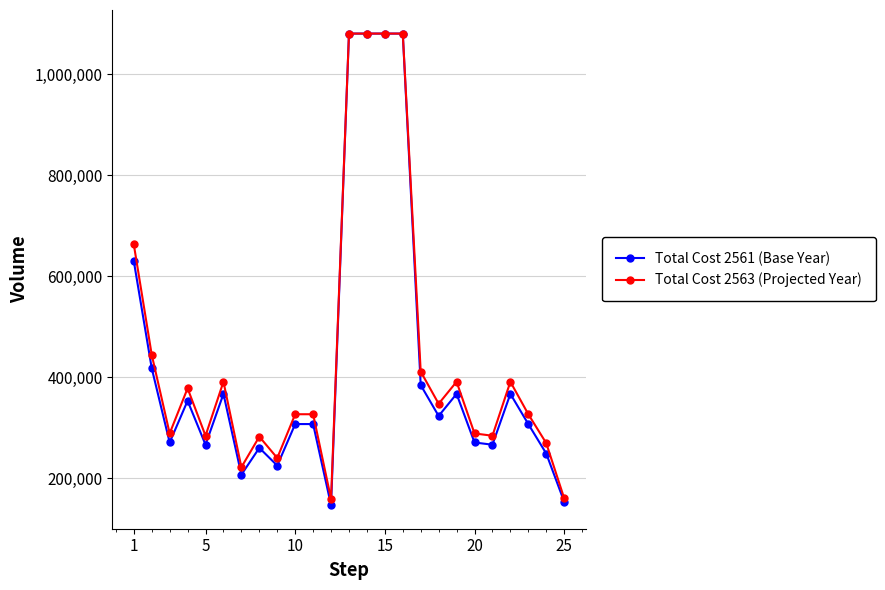

At how many categories does at least one series exceed 1042741?

4